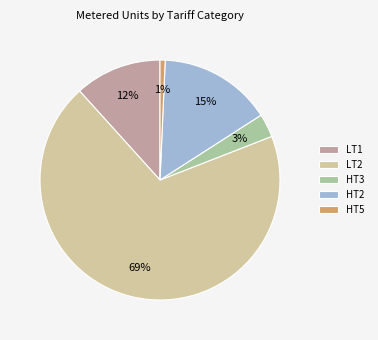

How many slices are in this pie chart?

5